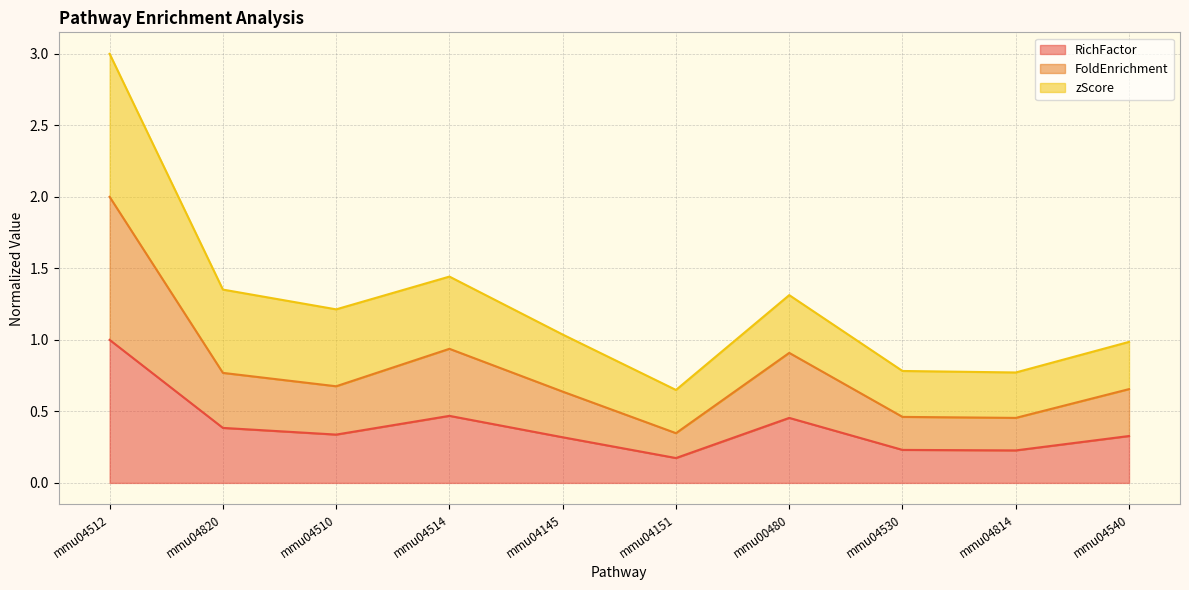

At which category is the sum across all series the highest?

mmu04512